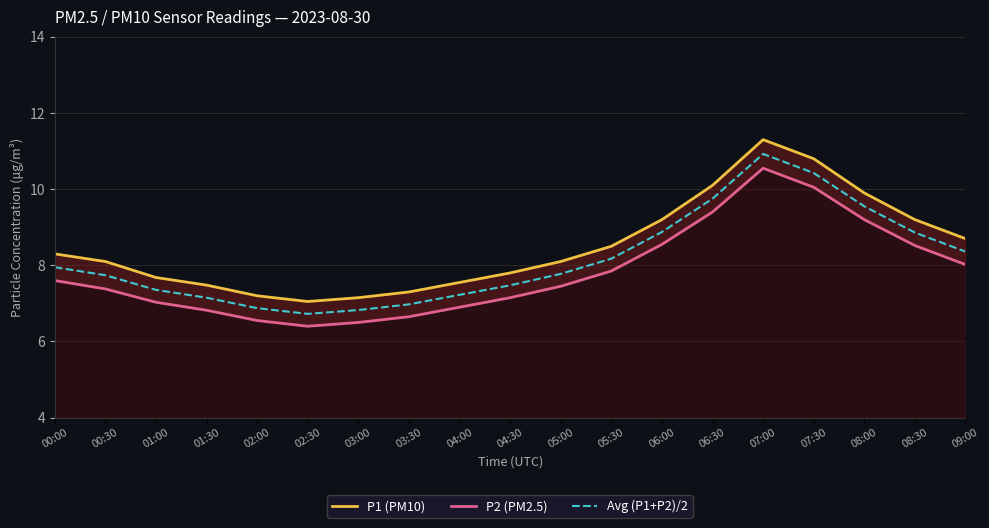

What is the maximum value for P1 (PM10)?

11.3